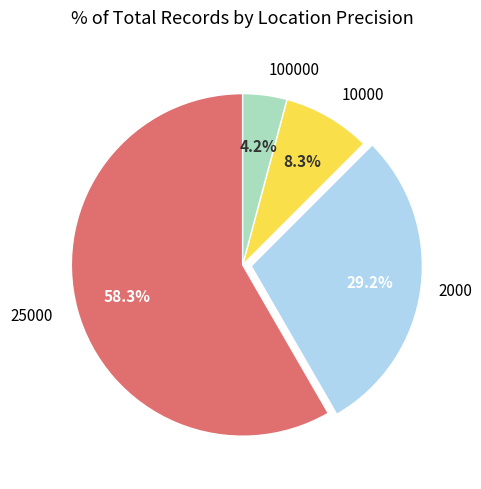

Is there a majority slice in this chart?

Yes